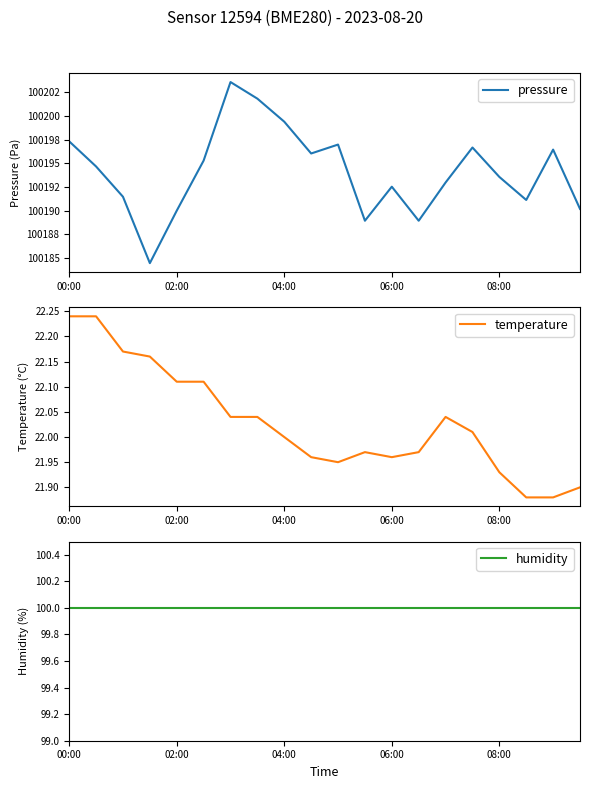

Is it true that temperature equals 5.6 at 02:00?

False